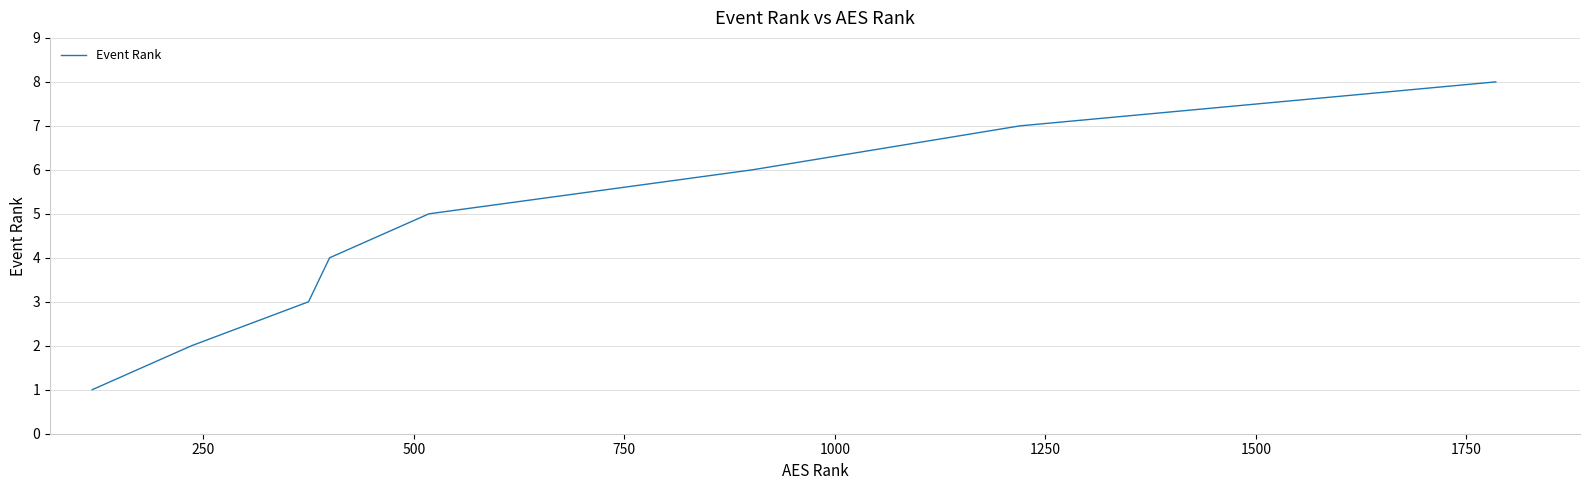

True or false: there are more than 0 points higher than both neighbors.

False